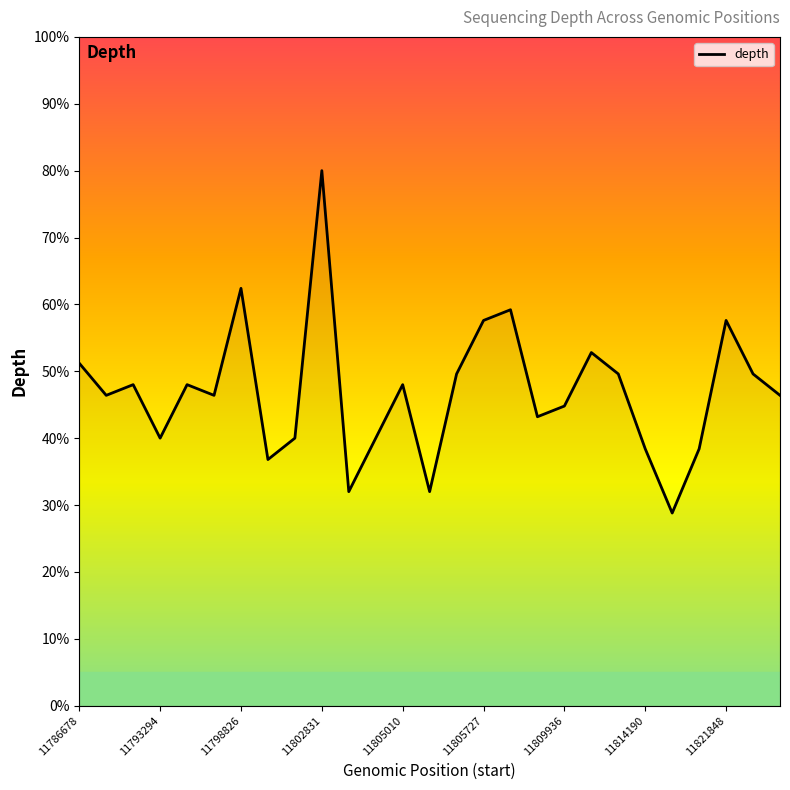

What is the smallest value displayed?

28.8